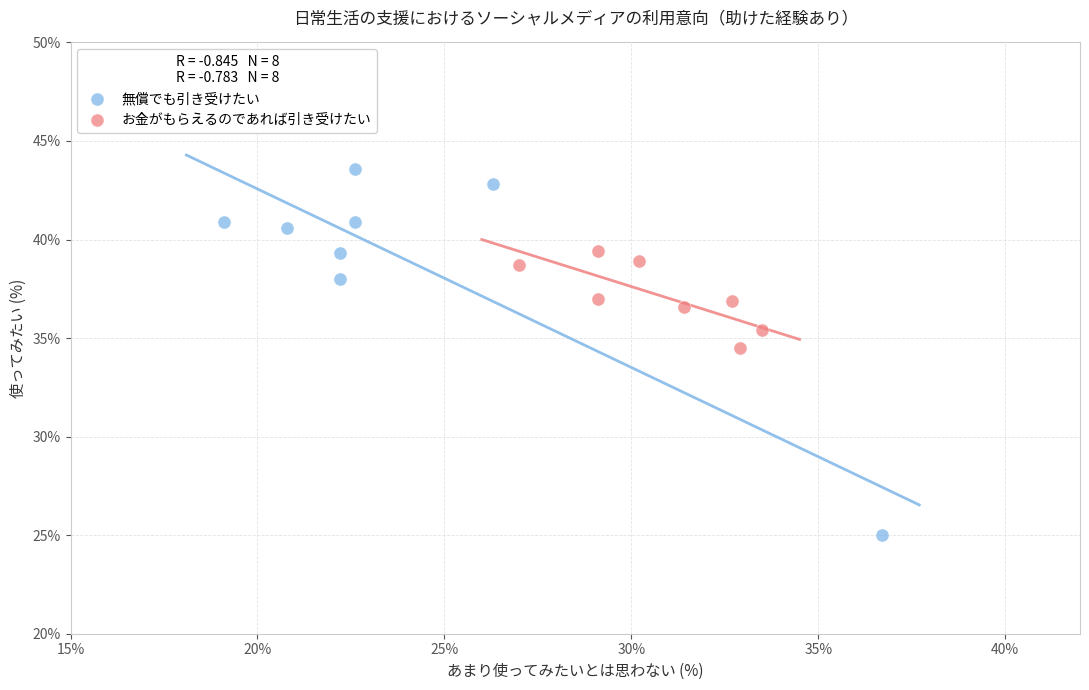

Which series reaches the maximum Y coordinate?

無償でも引き受けたい